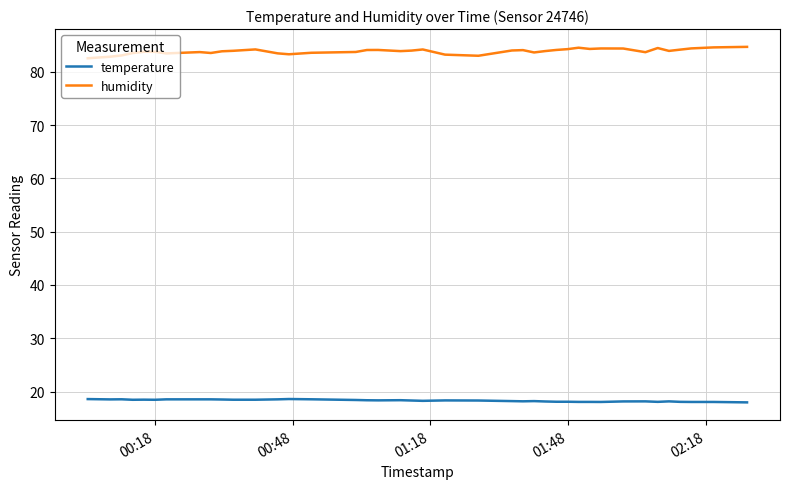

List the series in order of their overall mean, lowest first.

temperature, humidity